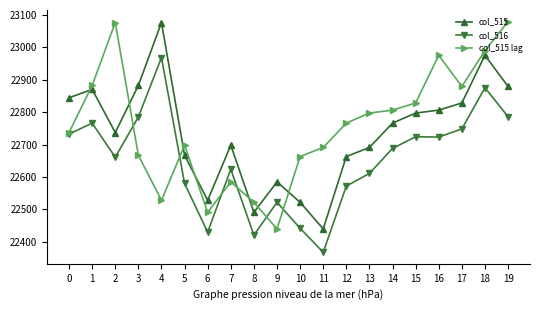

Which series changed the most between 2 and 5?

col_515 lag